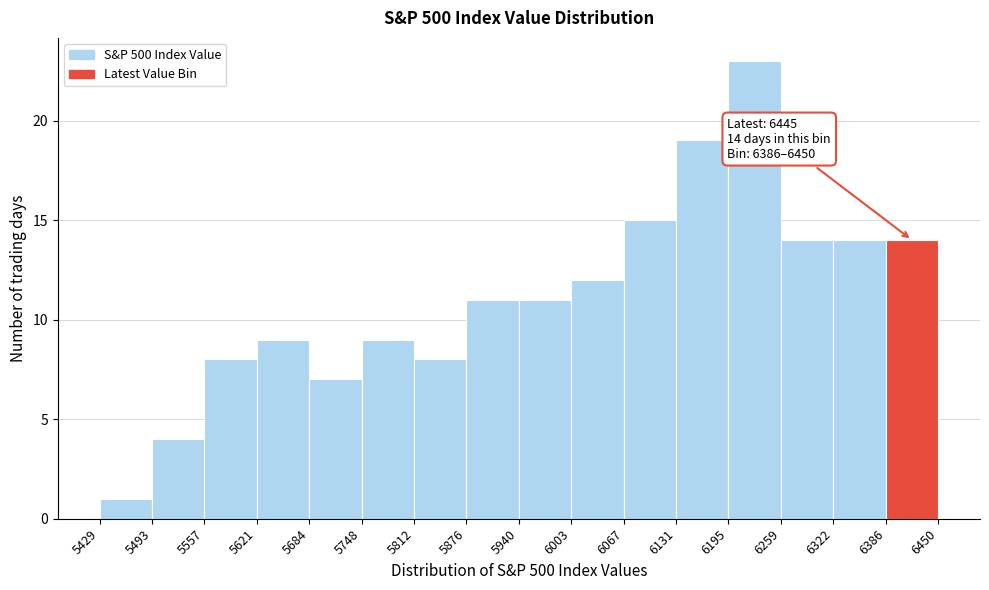

Over which range of the x-axis is the bar tallest?

6195 to 6259